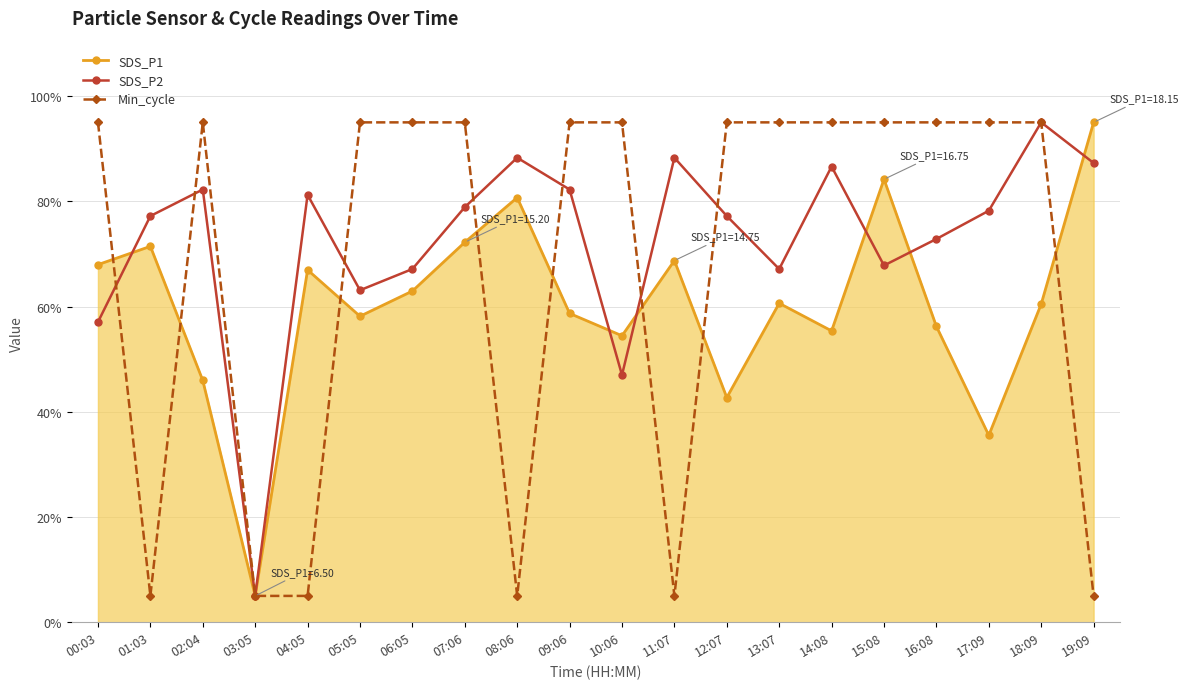

The SDS_P1 series shows 93.8 at 01:03. True or false?

False